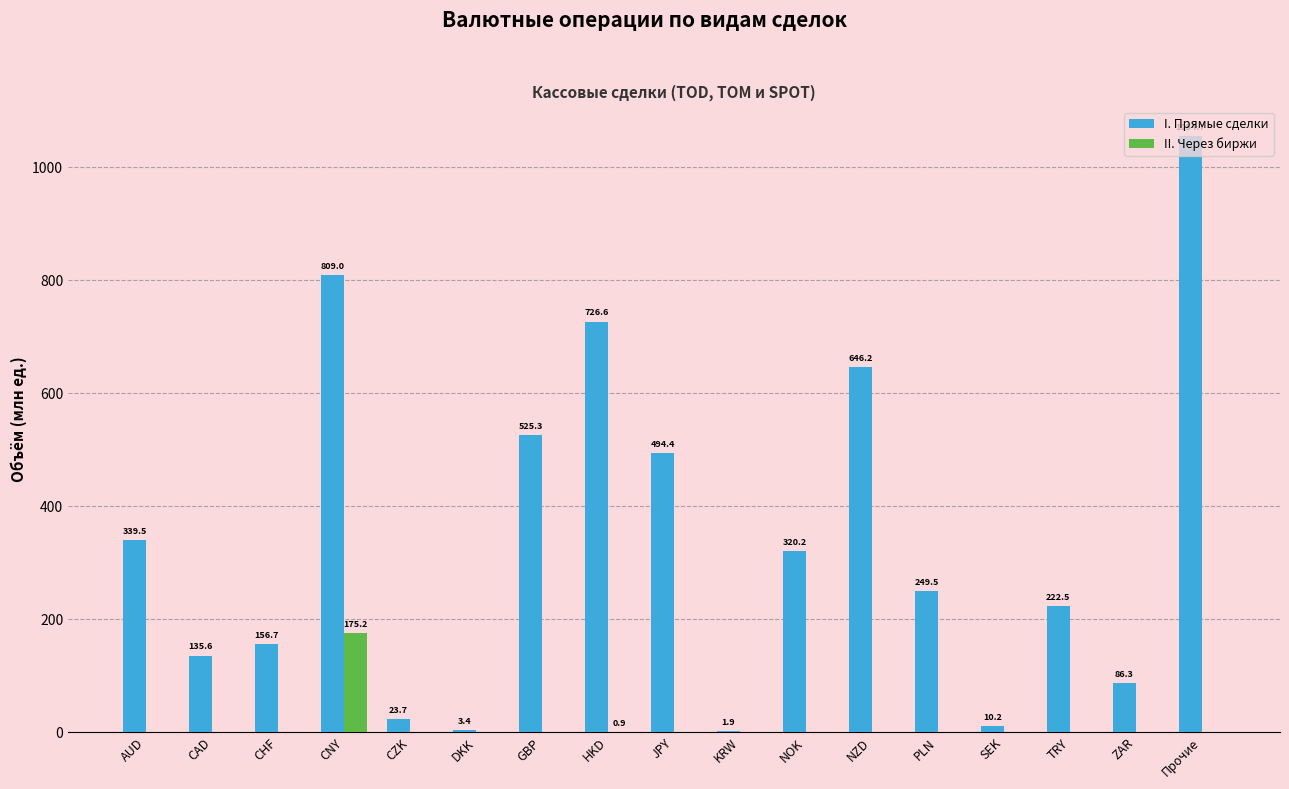

True or false: I. Прямые сделки has a value of 132.2 at AUD.

False